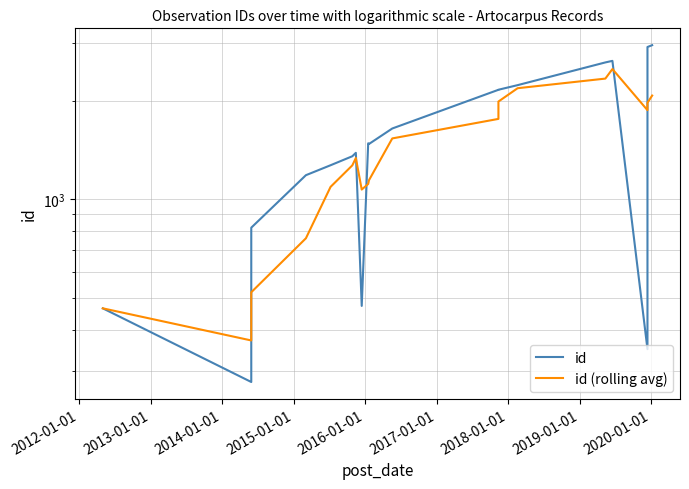

What is the sum of all id values?

29903.0